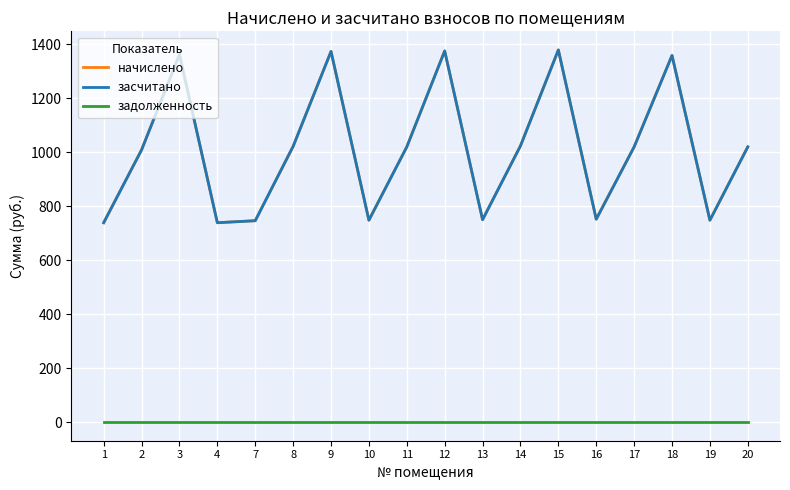

Does the chart have visible grid lines?

Yes